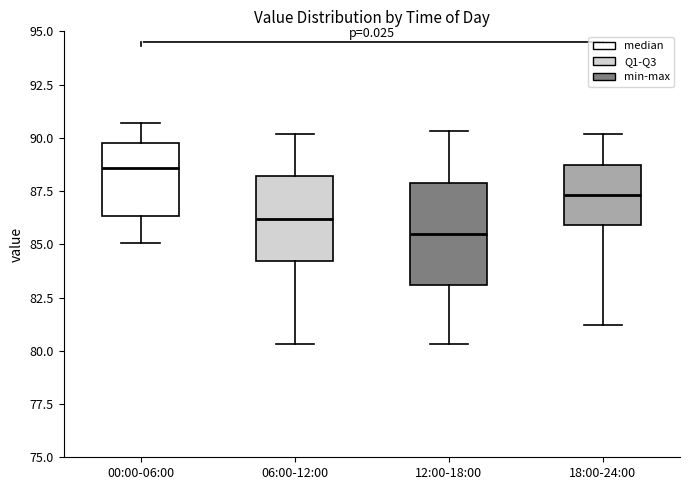

Which box has the lowest median line?

12:00-18:00